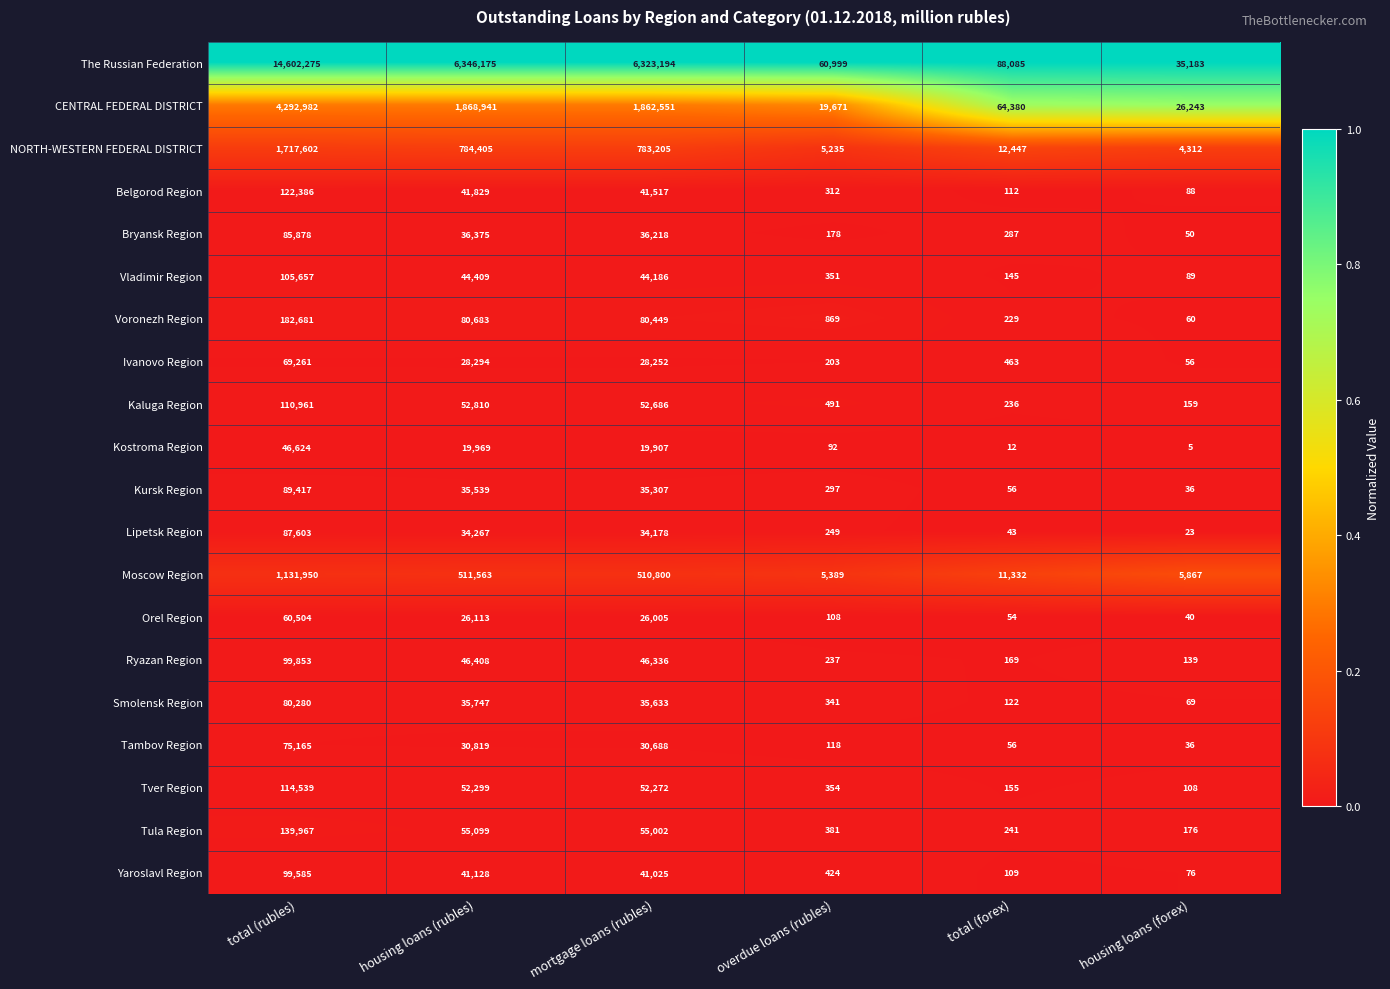

Count the number of categories in the chart.

6